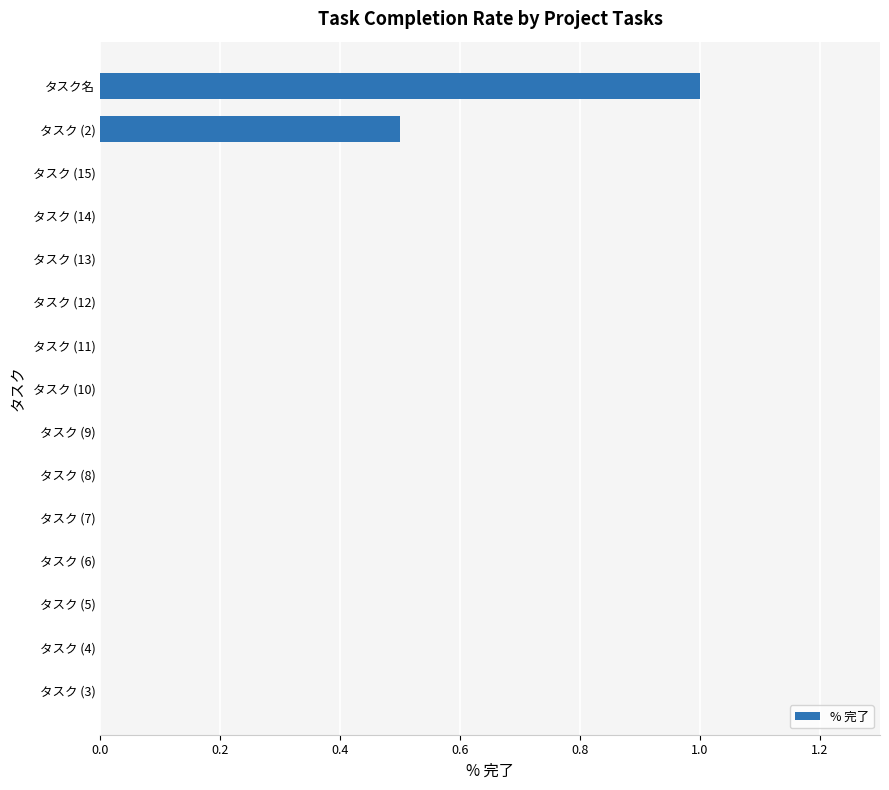

True or false: the data shows -0.3 at タスク (10).

False